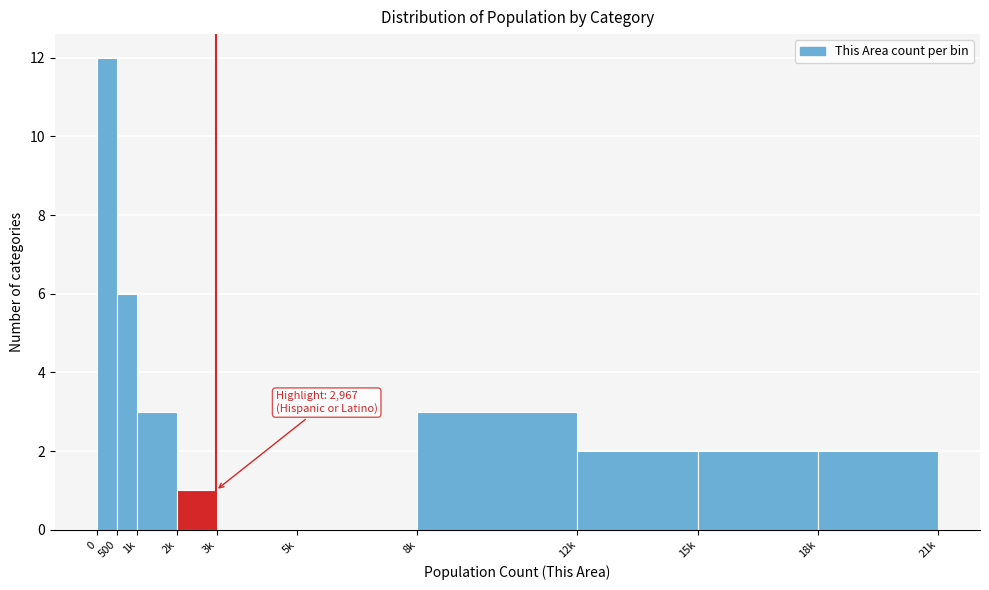

Reading left to right, what are all the values shown in this chart?

0=12	500=6	1k=3	2k=1	3k=0	5k=0	8k=3	12k=2	15k=2	18k=2